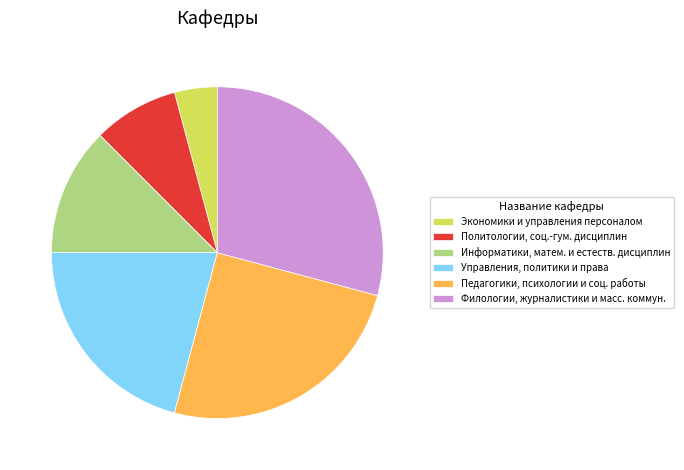

Approximately how many times larger is the value at Филологии, журналистики и масс. коммун. compared to Экономики и управления персоналом?

7.0